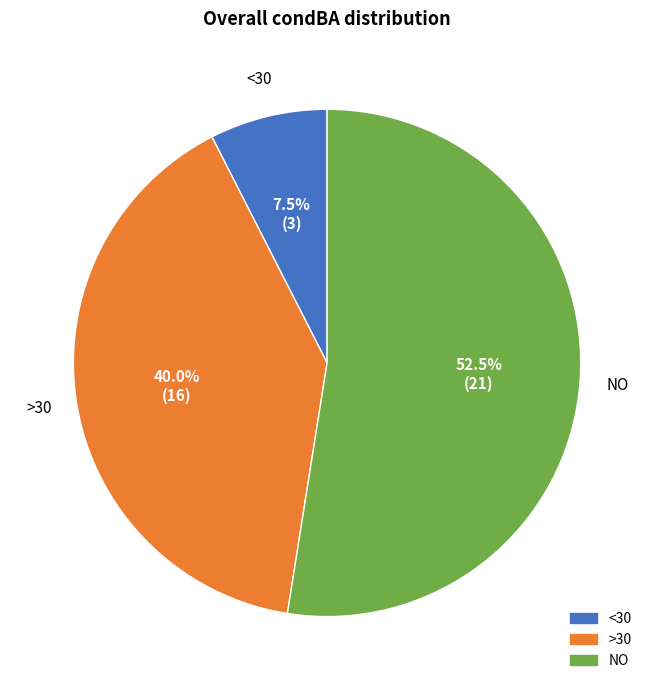

Is there any slice that represents more than half of the pie?

Yes